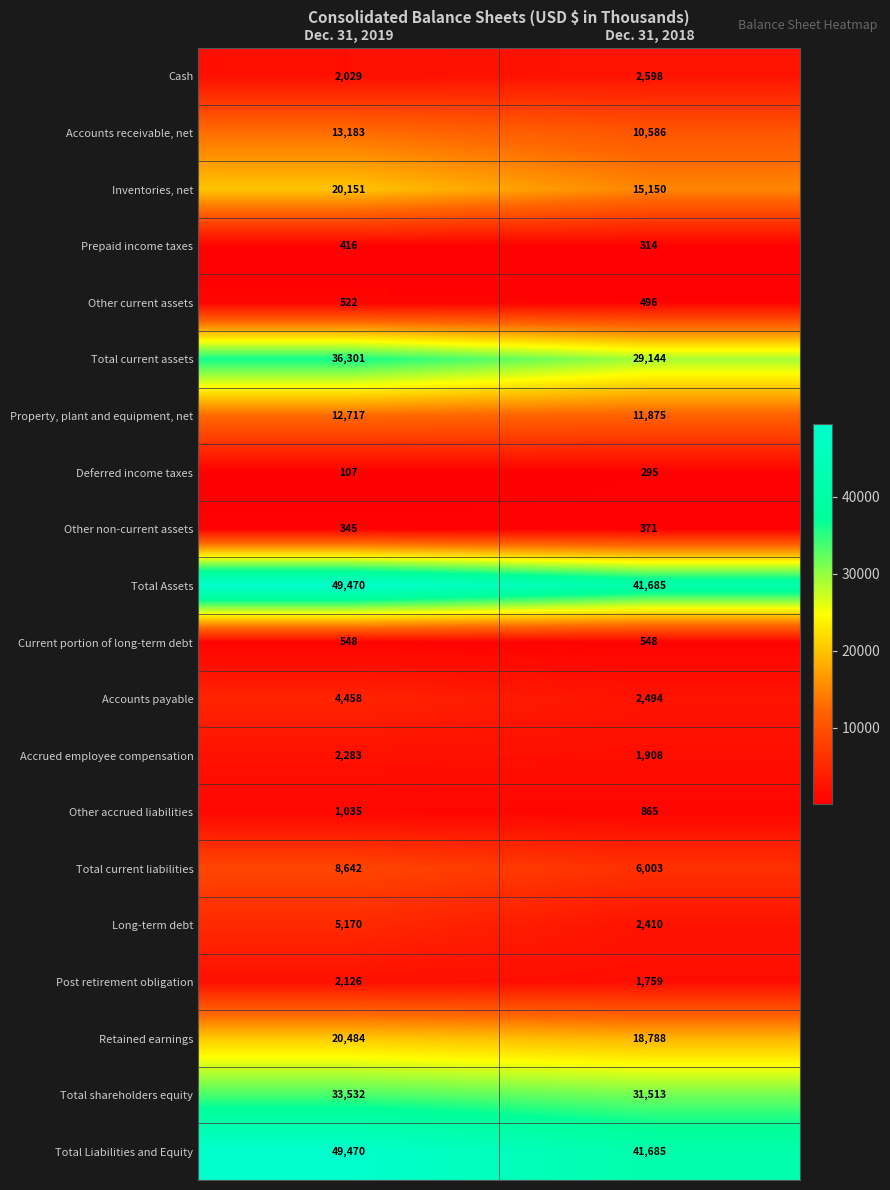

What is the spread (max minus min) of values at Dec. 31, 2019?

49363